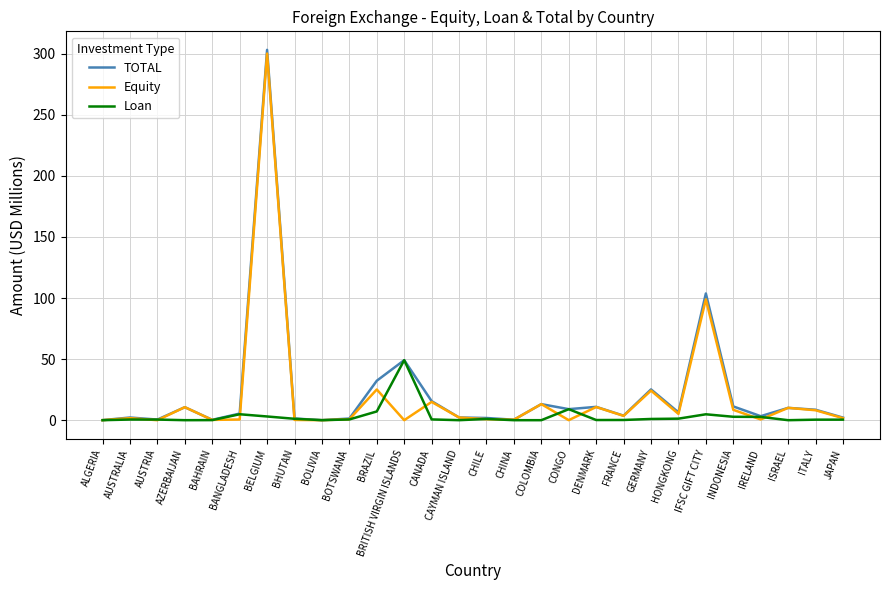

Does the chart display data point markers on the line(s)?

No